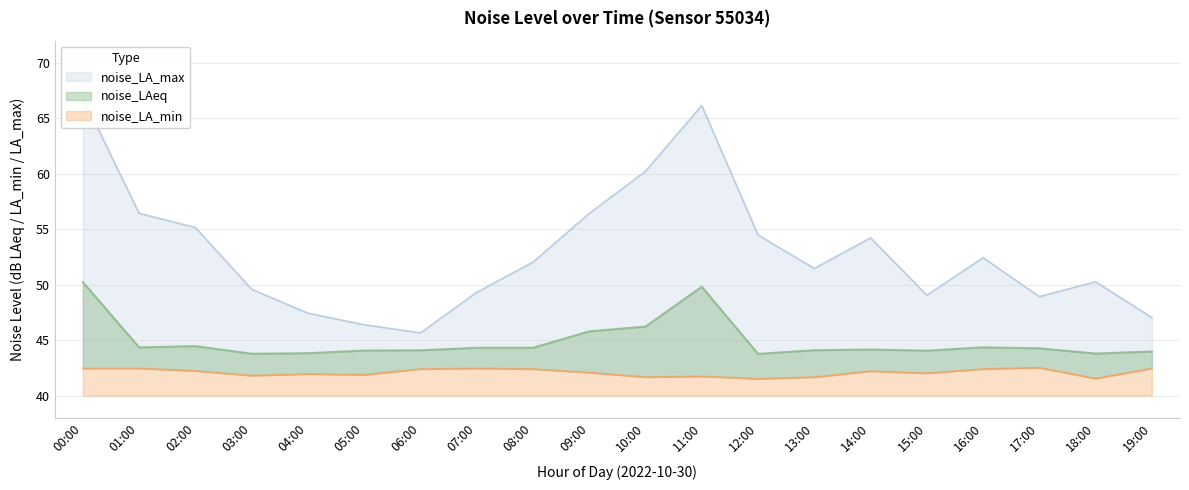

How many lines are shown in the chart?

3